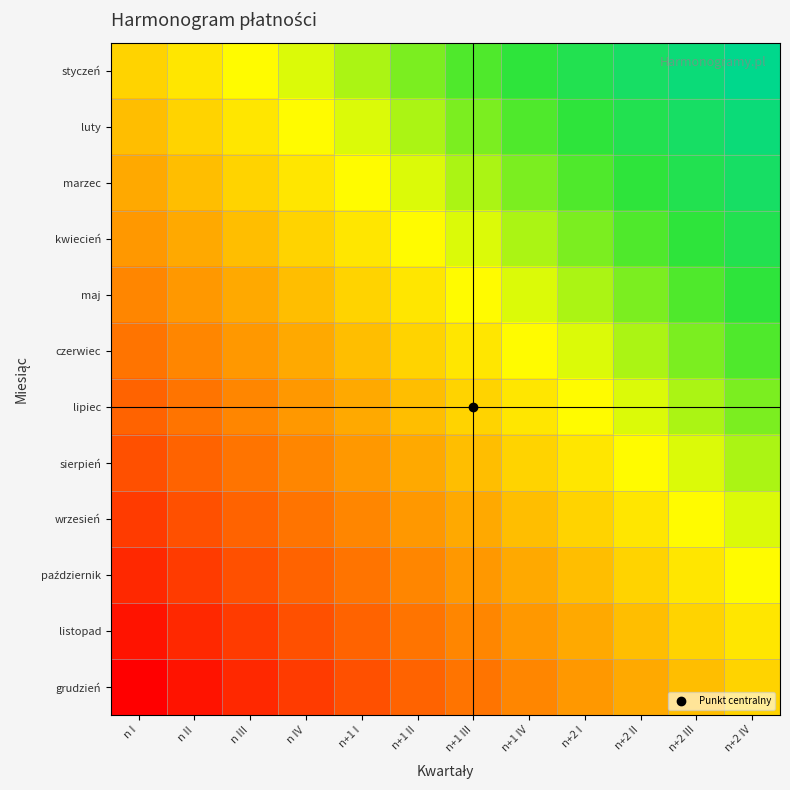

Which series has the widest spread of values?

styczeń